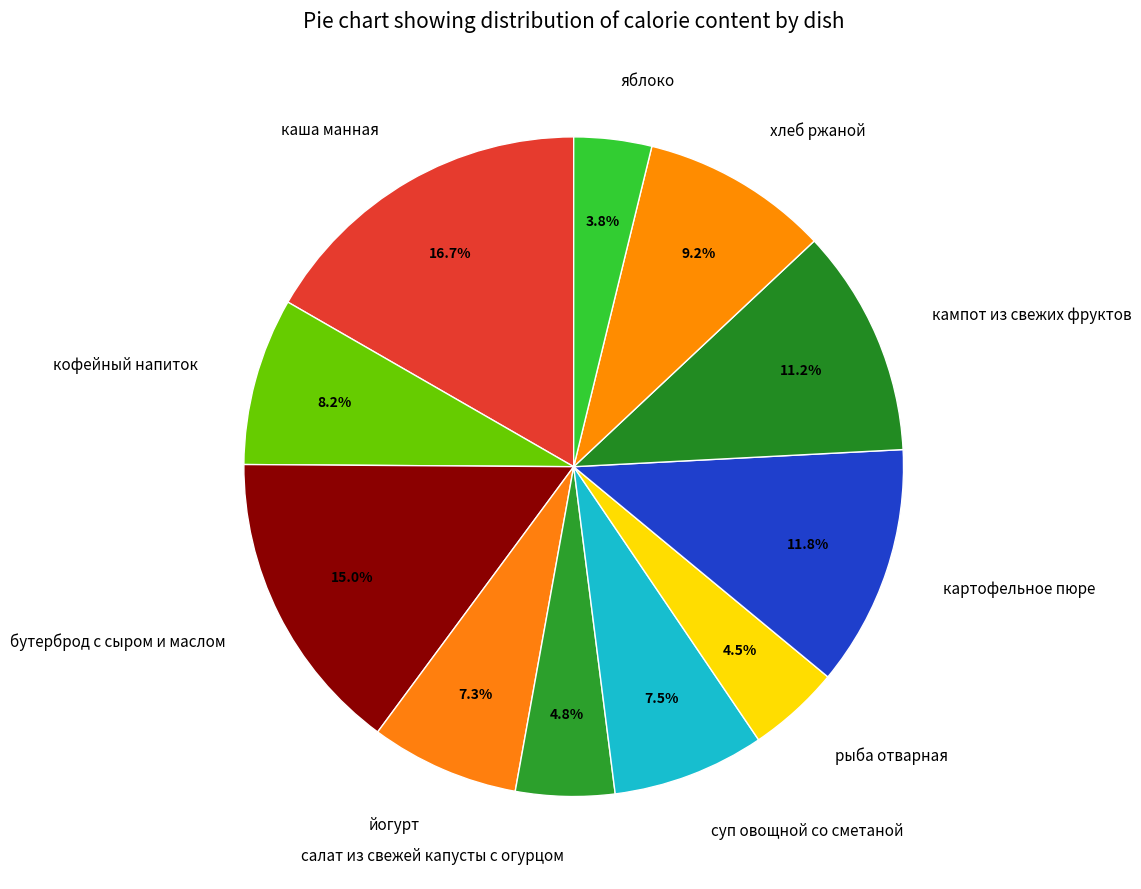

Approximately how many times larger is the value at хлеб ржаной compared to кампот из свежих фруктов?

0.8